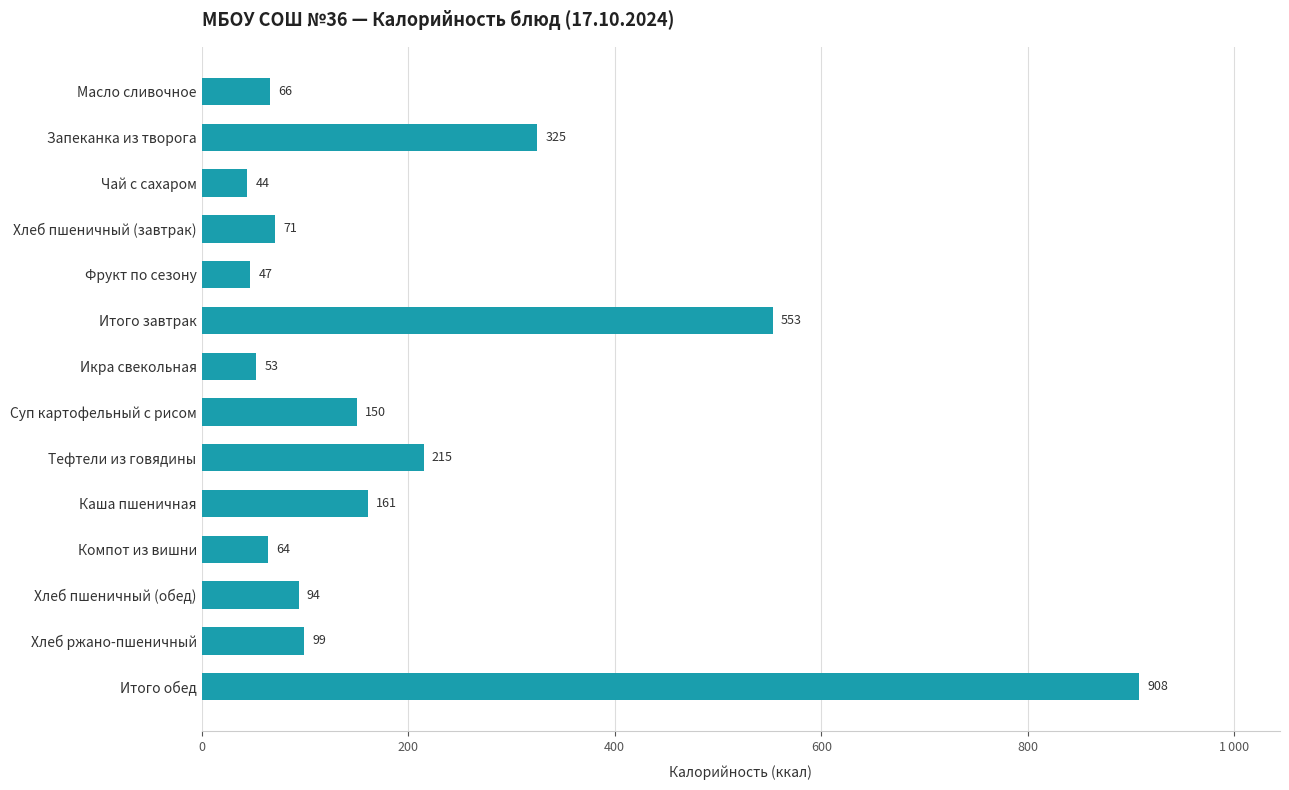

What is the sum of all values?

2850